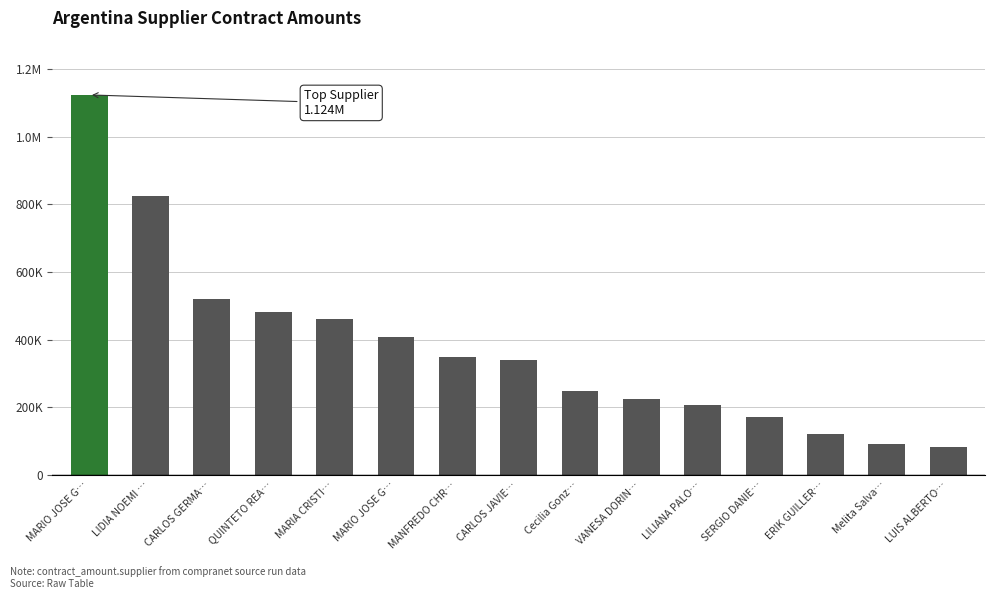

Are the bars horizontal?

No